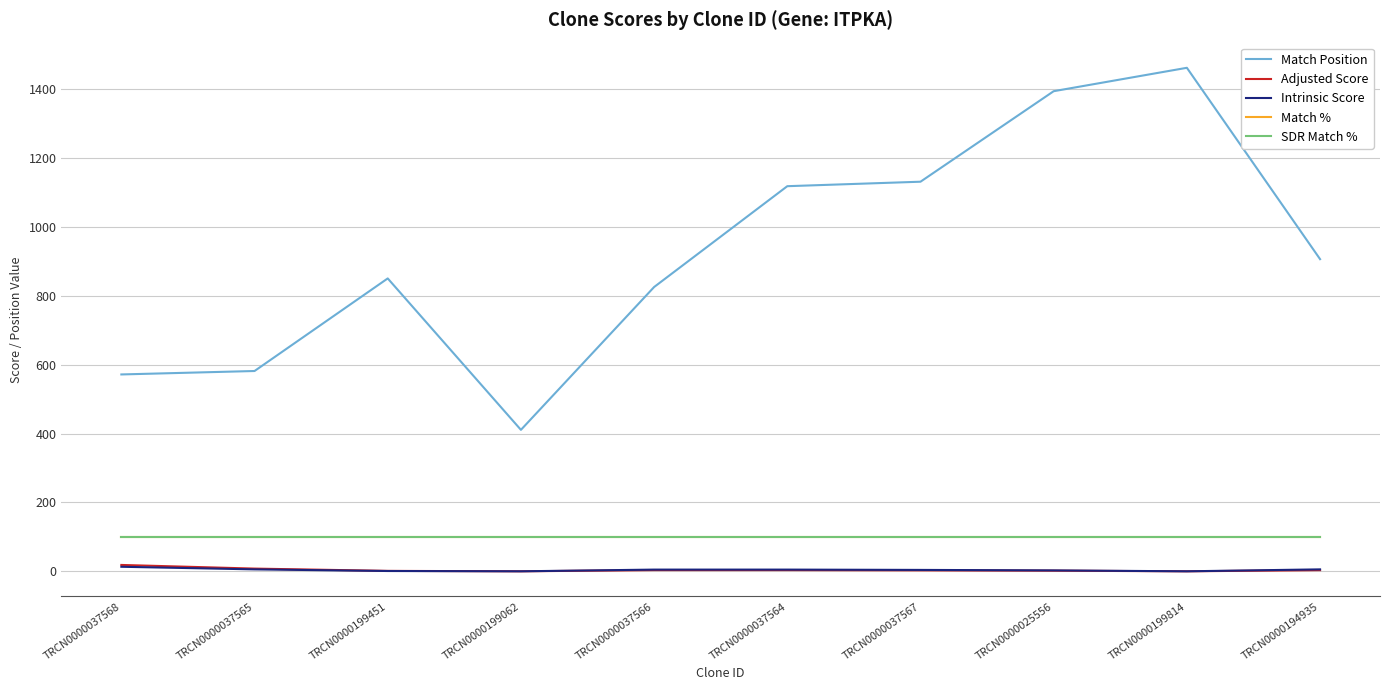

Is this an area chart (filled region under the line)?

No